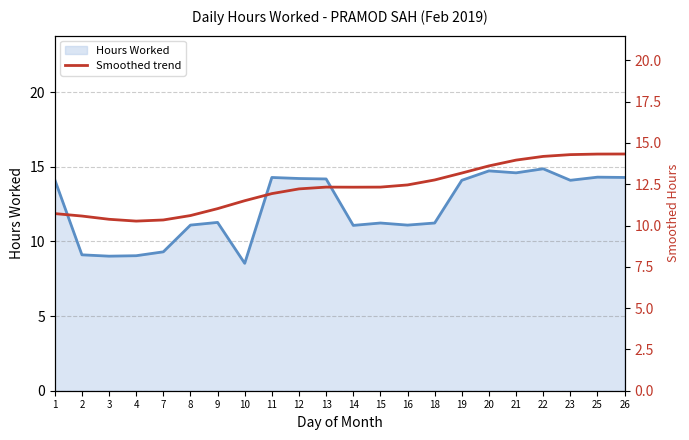

Which label corresponds to the smallest value in the chart?

10